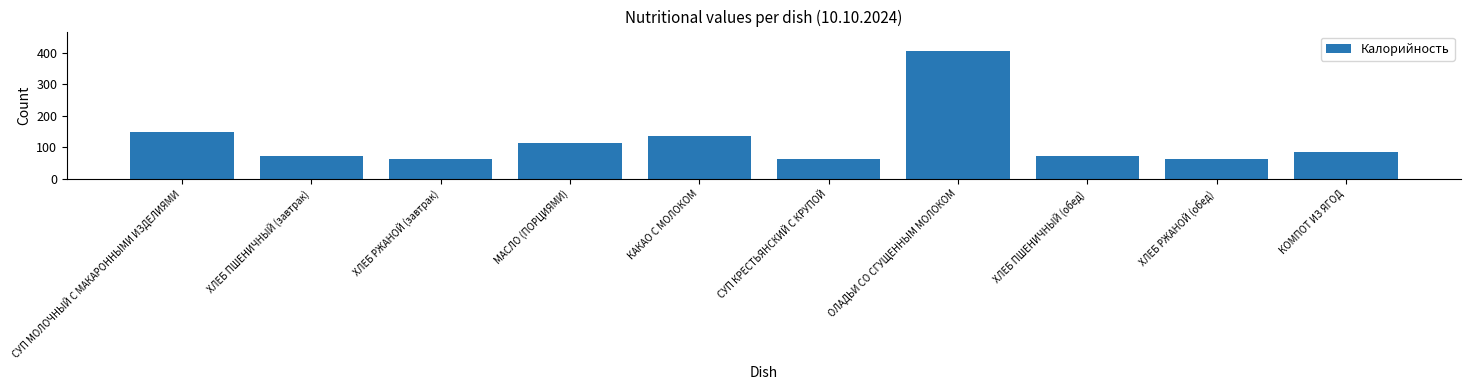

What position from the right is СУП КРЕСТЬЯНСКИЙ С КРУПОЙ?

5